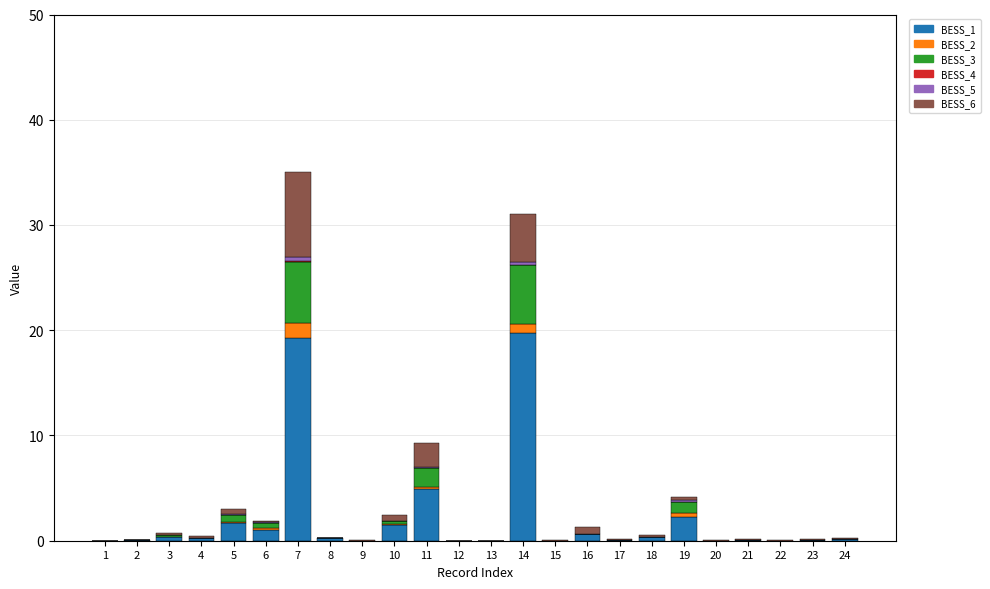

Are the bars horizontal?

No